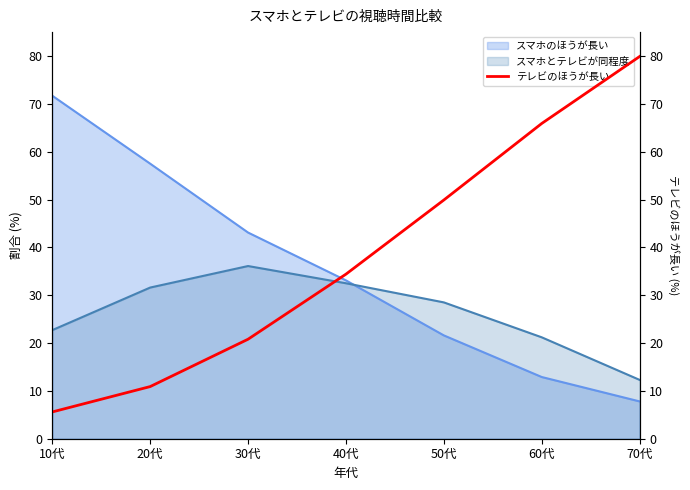

True or false: there are more than 1 points higher than both neighbors.

False